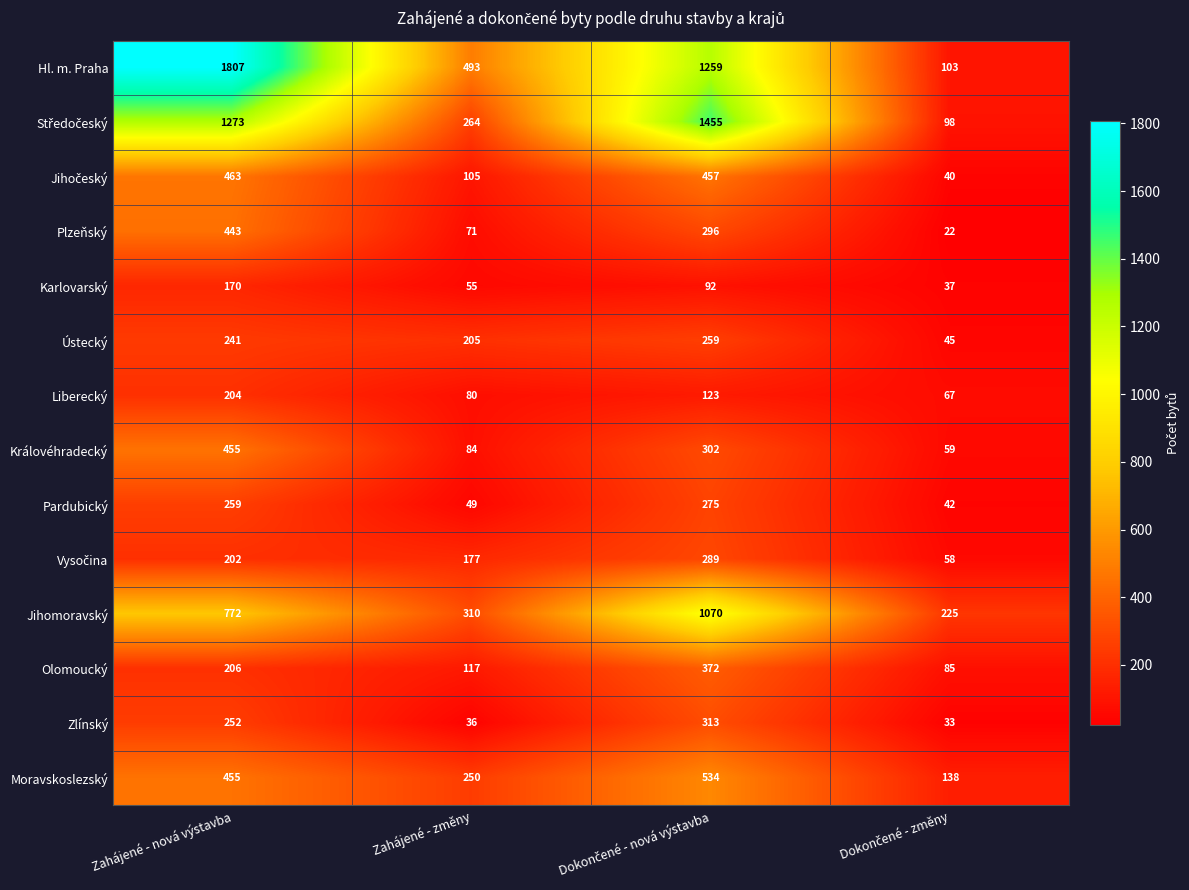

At which label is Zlínský closest to 173?

Zahájené - nová výstavba